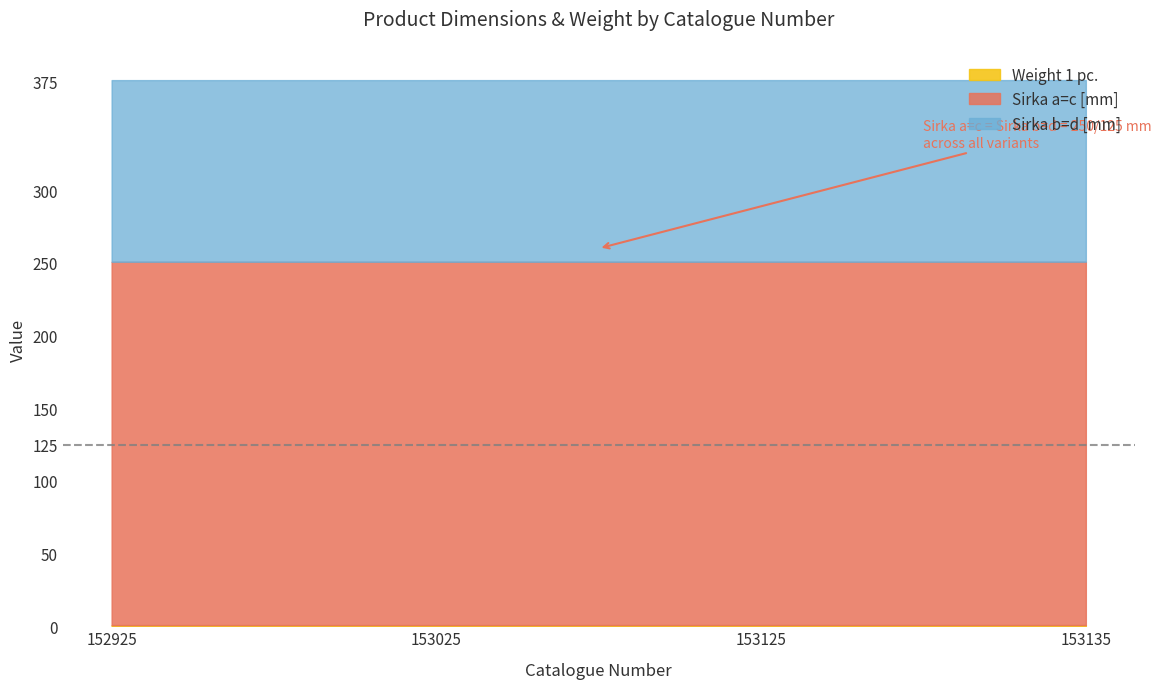

Which category has the lowest value in the Sirka b=d [mm] series?

152925